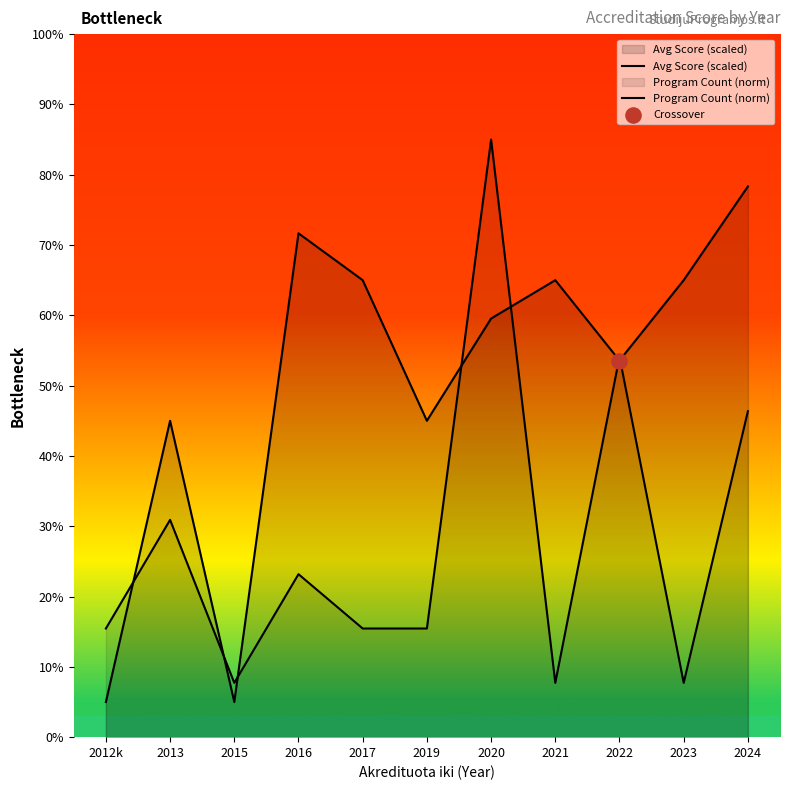

What are all the series names shown in the legend?

Avg Score (scaled), Program Count (norm)